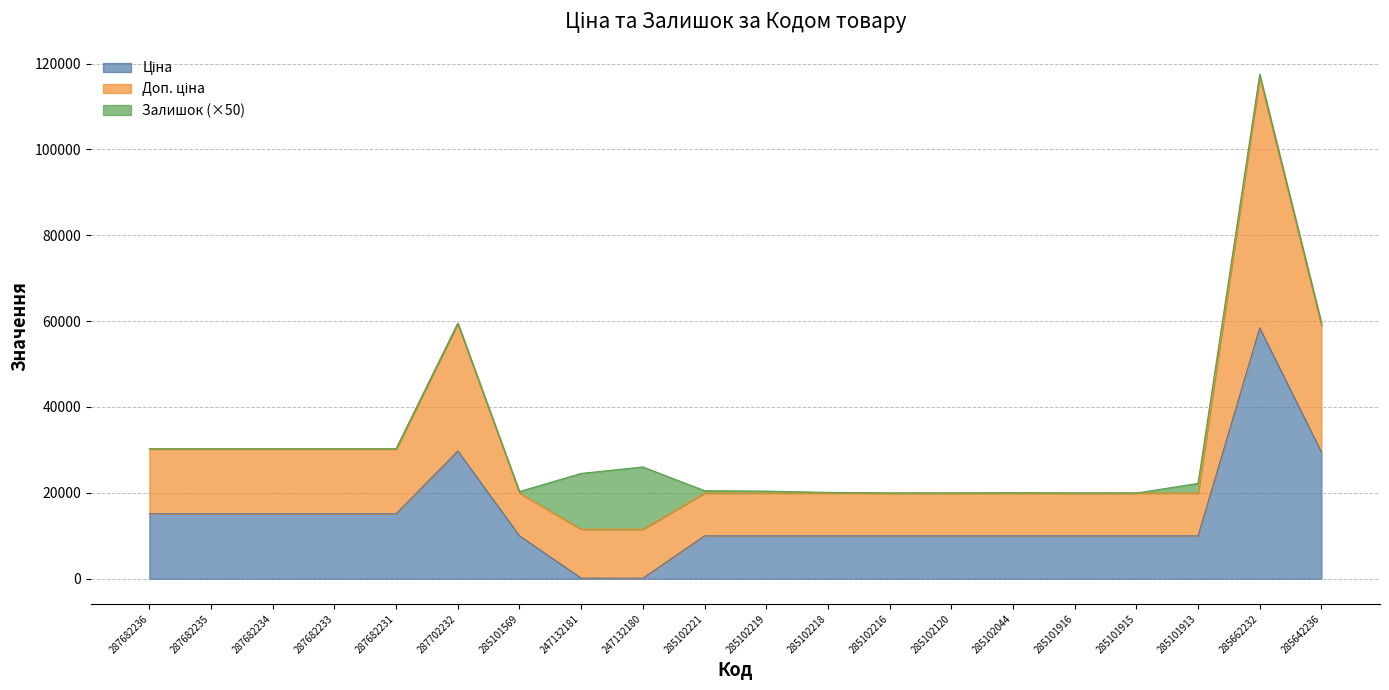

What is the approximate value of Ціна at 285102216?

9975.0